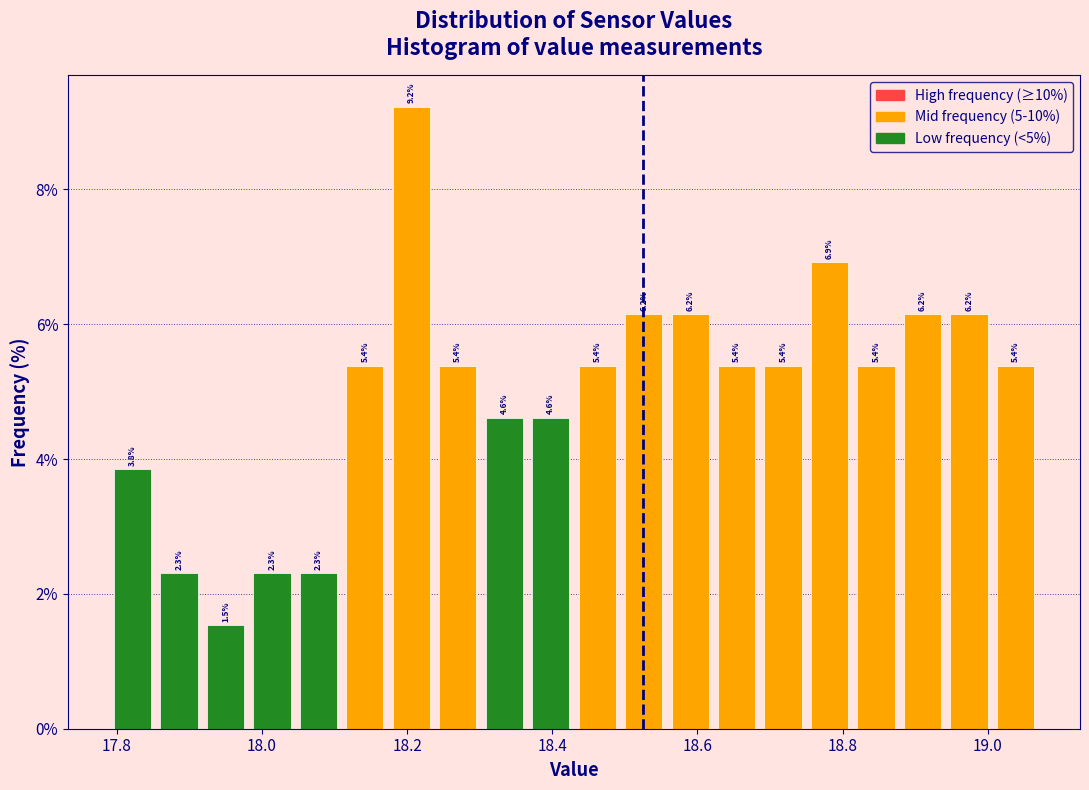

Read against the x-axis, roughly where is the centre of the tallest bar?

18.20